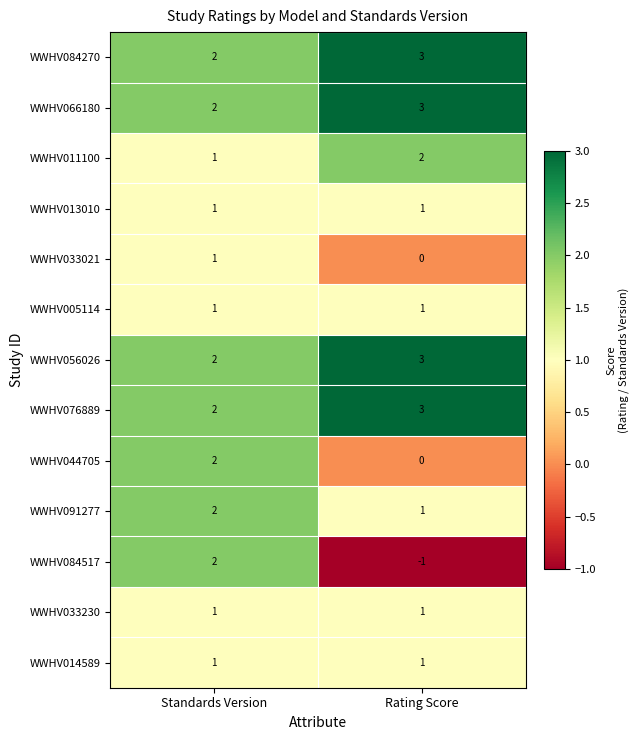

What is the difference between the WWHV084517 values at Rating Score and Standards Version?

3